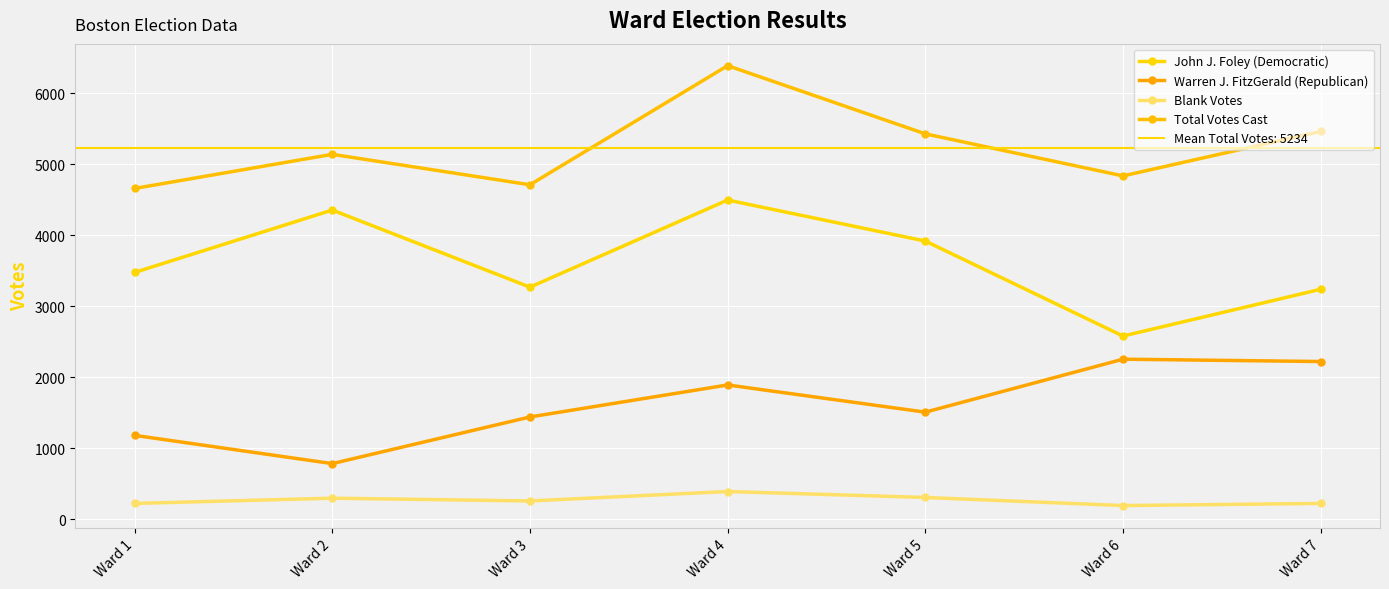

Is this an area chart (filled region under the line)?

No